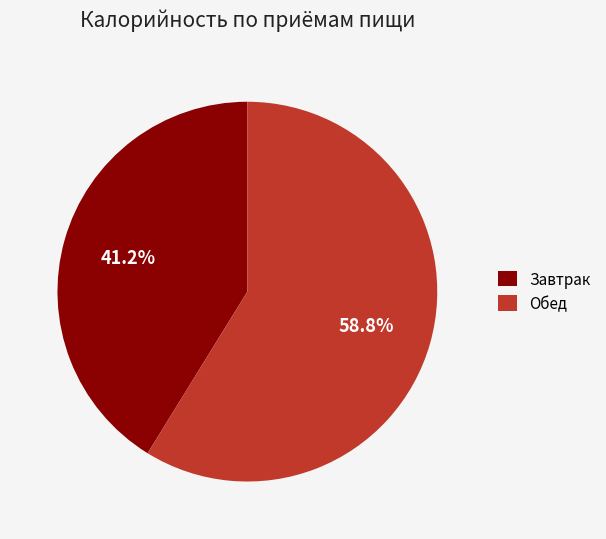

To the nearest percent, what percentage of the pie is Завтрак?

41%